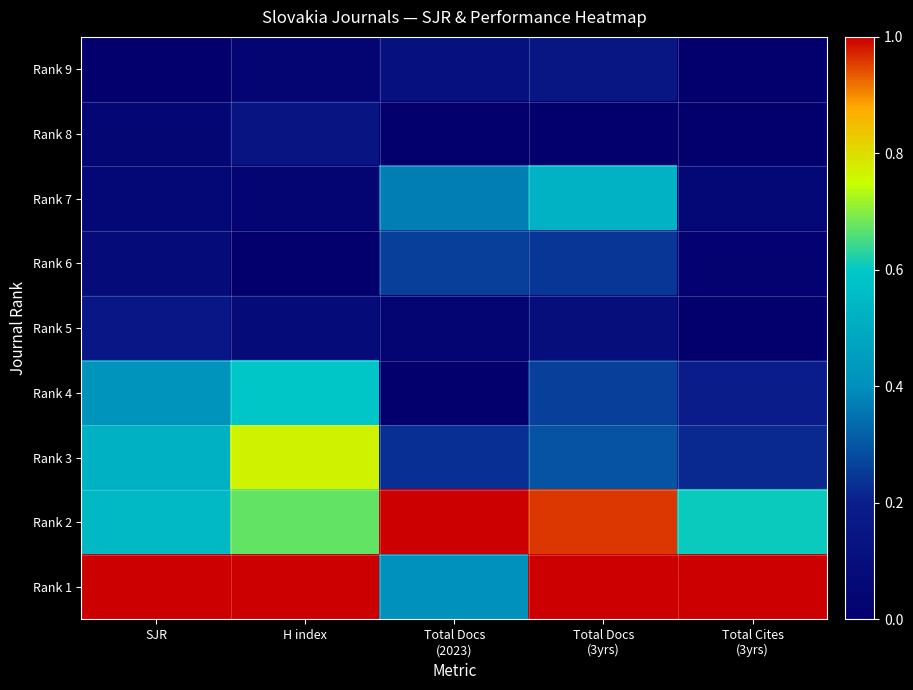

At which category does the chart reach its peak across all series?

Total Docs
(2023)